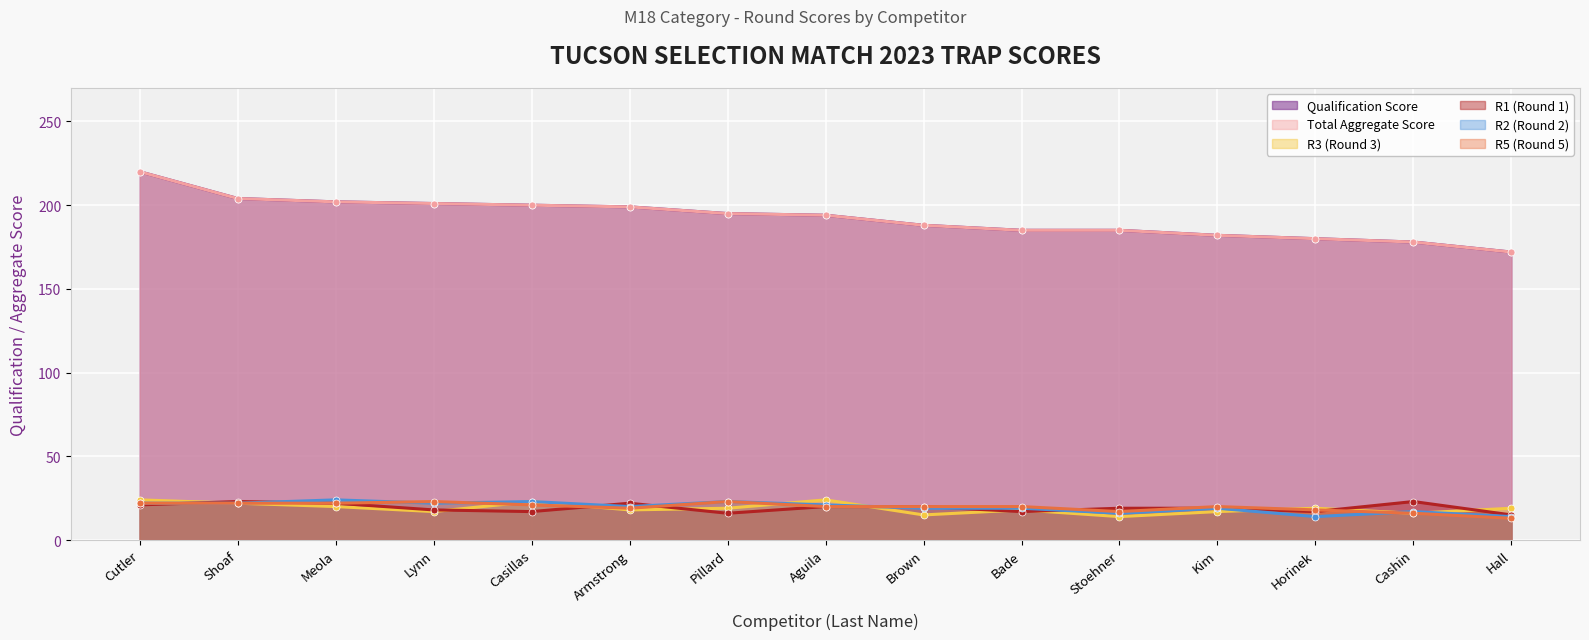

True or false: Qualification Score and R5 (Round 5) intersect in this chart.

False